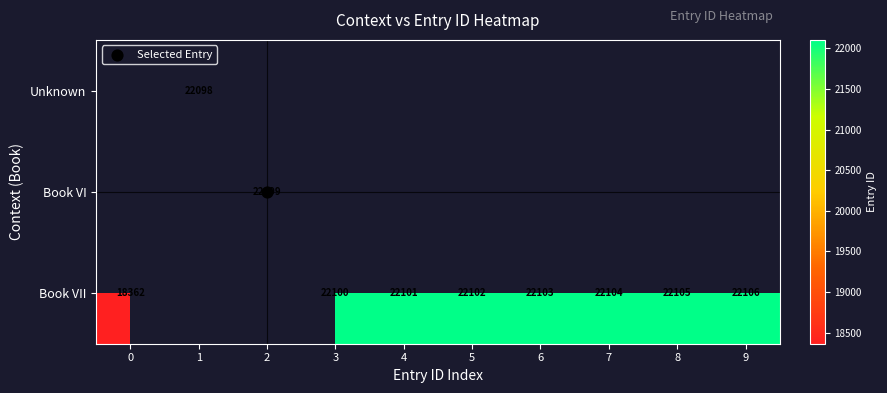

How many data points in row_2 are above 22102?

4